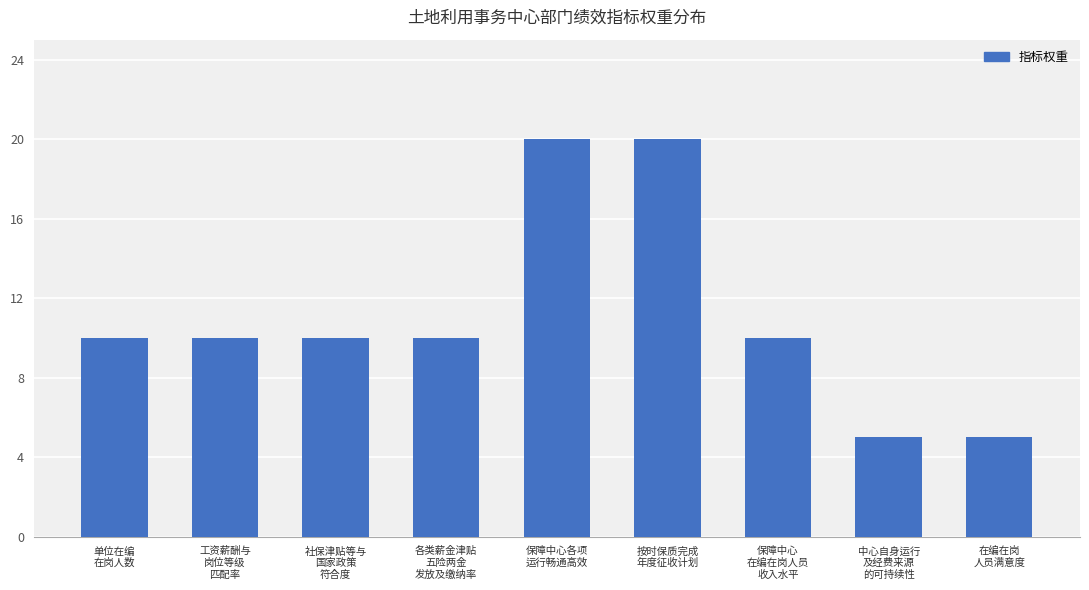

What is the change in value from 社保津贴等与
国家政策
符合度 to 保障中心各项
运行畅通高效?

+10